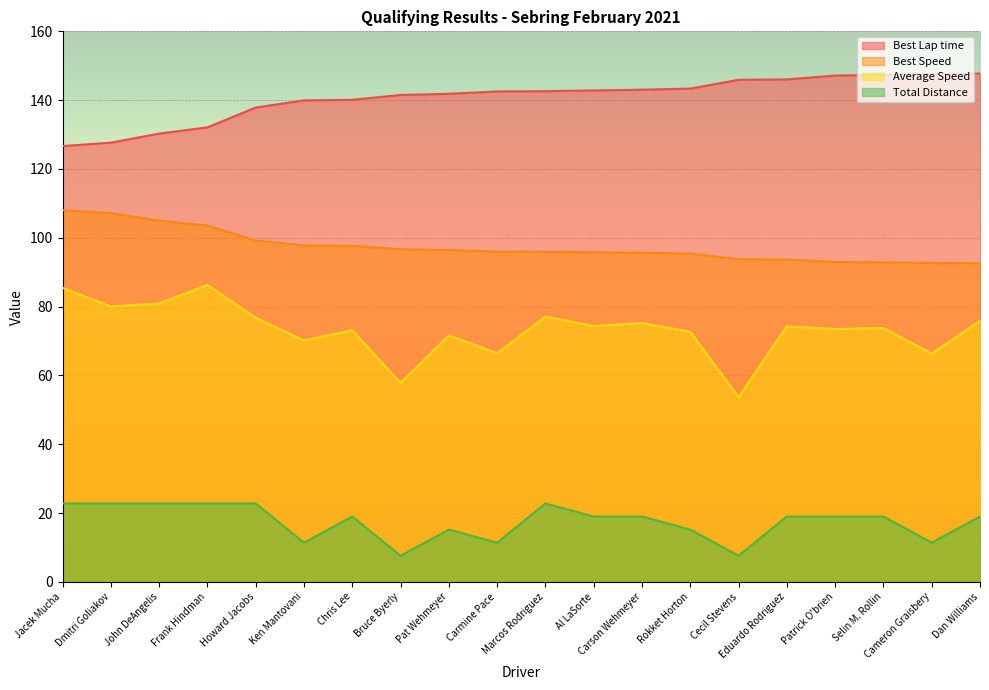

List the series in order of their overall mean, highest first.

Best Lap time, Best Speed, Average Speed, Total Distance